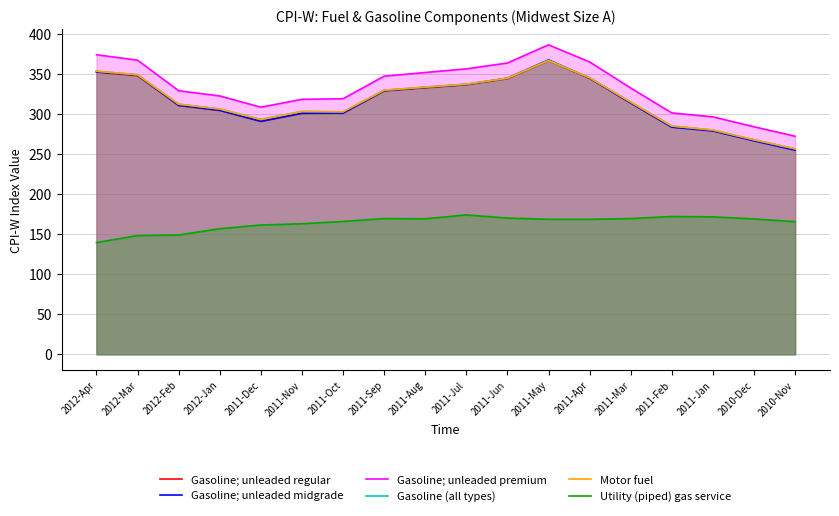

At which category is the sum across all series the highest?

2011-May